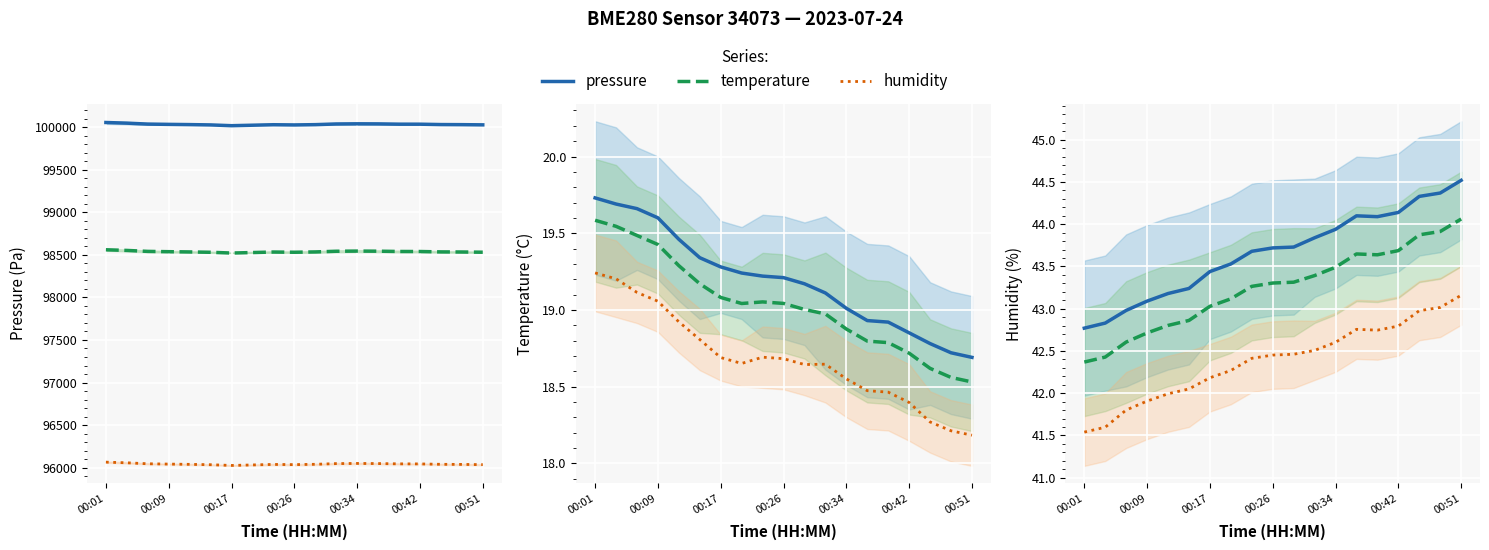

What is the sum of the humidity values at 00:01 and 00:17?

83.3